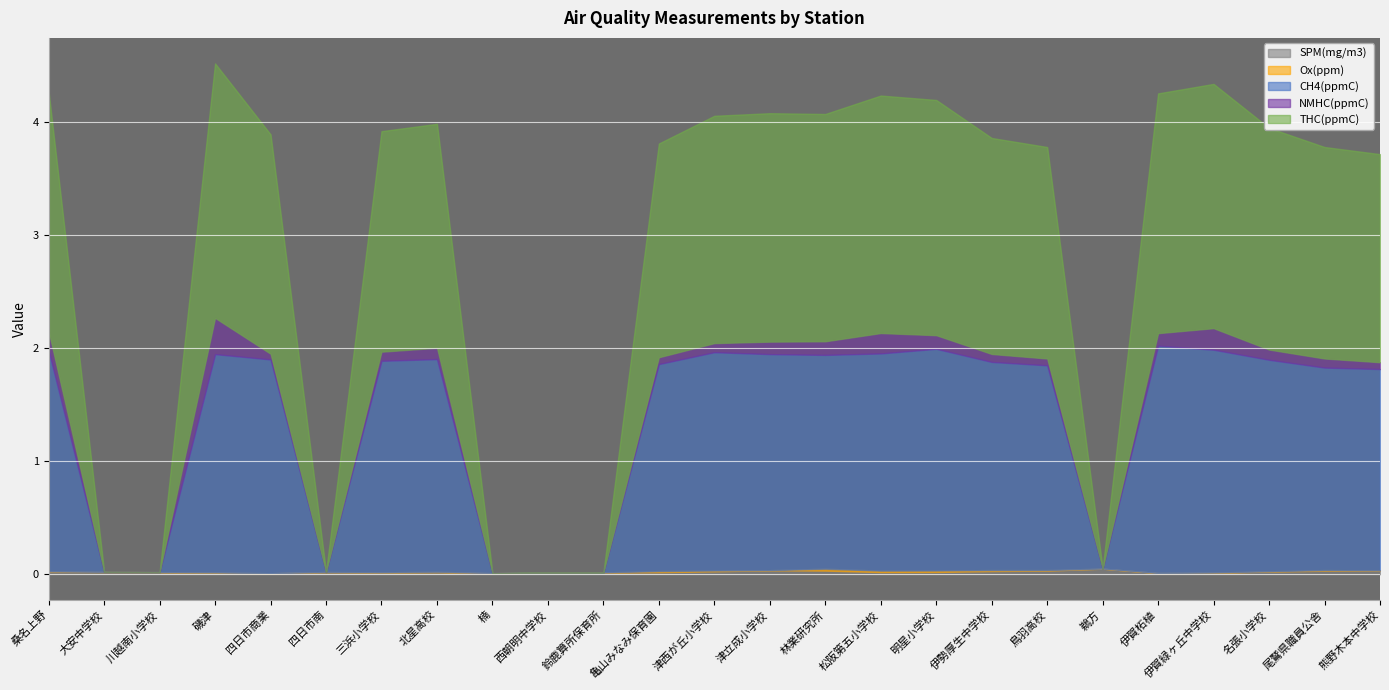

The value of SPM(mg/m3) at 伊賀緑ヶ丘中学校 is 0.0. True or false?

False